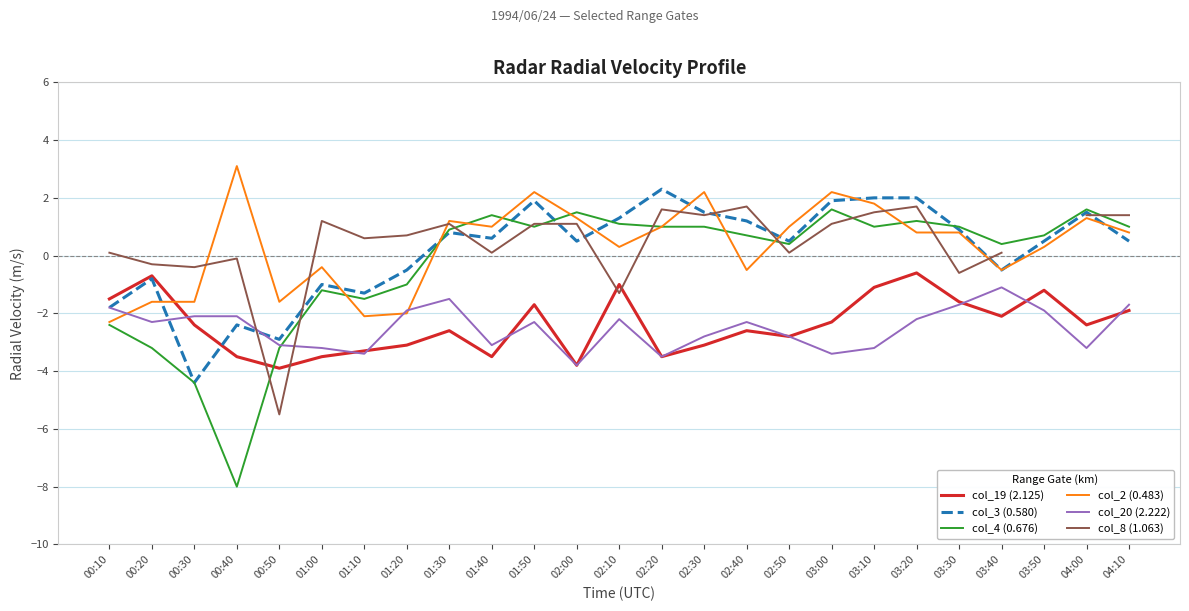

Where is the first local minimum for col_20 (2.222)?

00:20